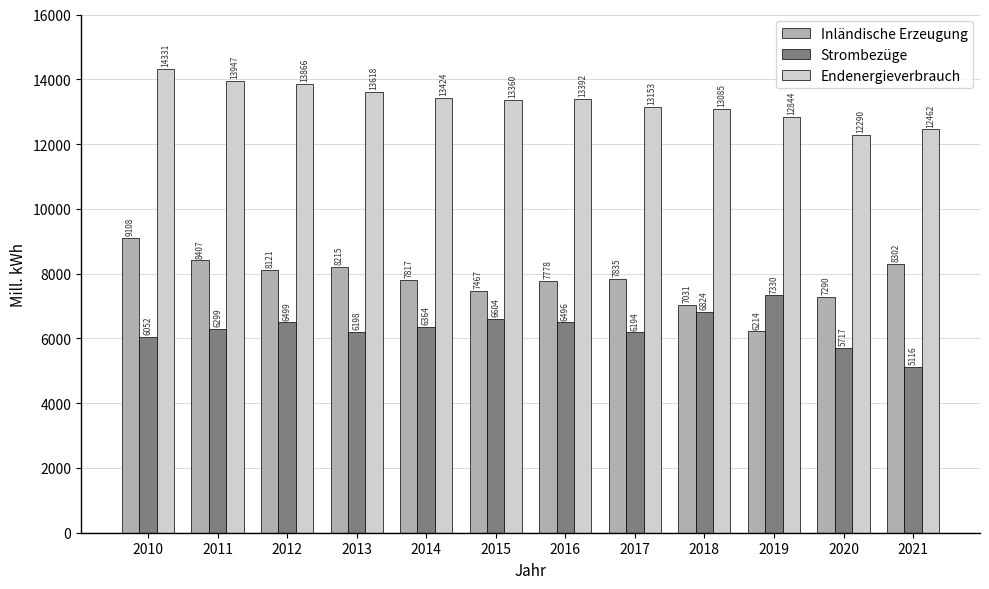

Which series has the largest range (max minus min)?

Inländische Erzeugung